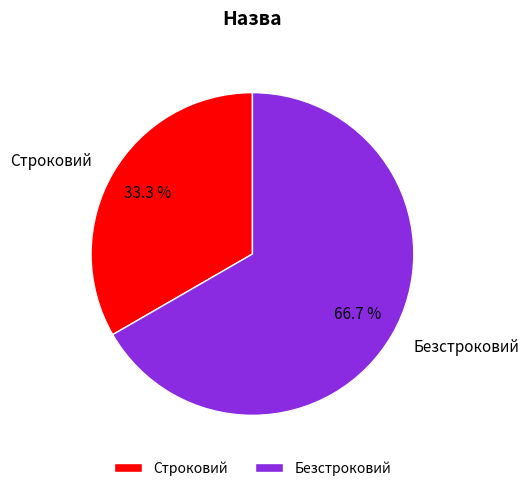

What is the smallest slice in the pie chart?

Строковий